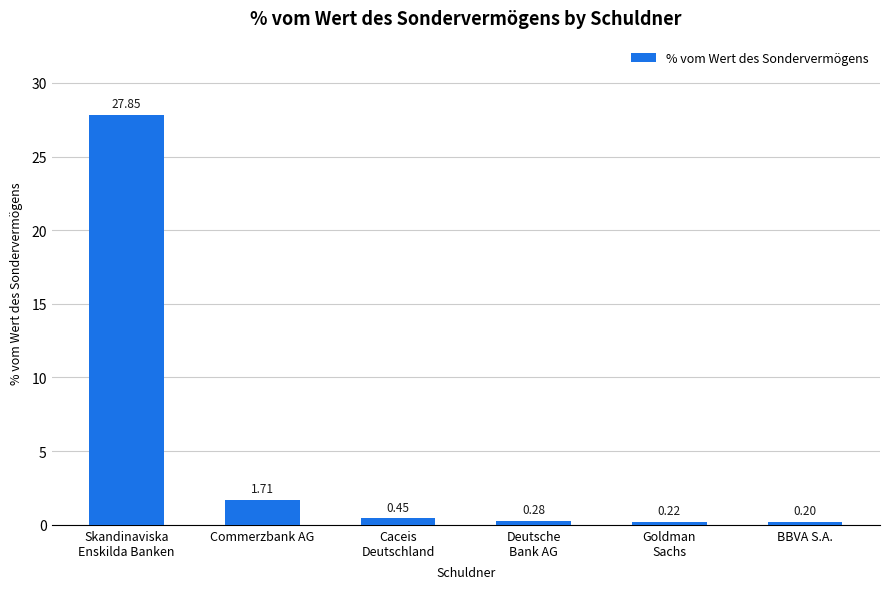

What is the label of the 2nd bar from the left?

Commerzbank AG